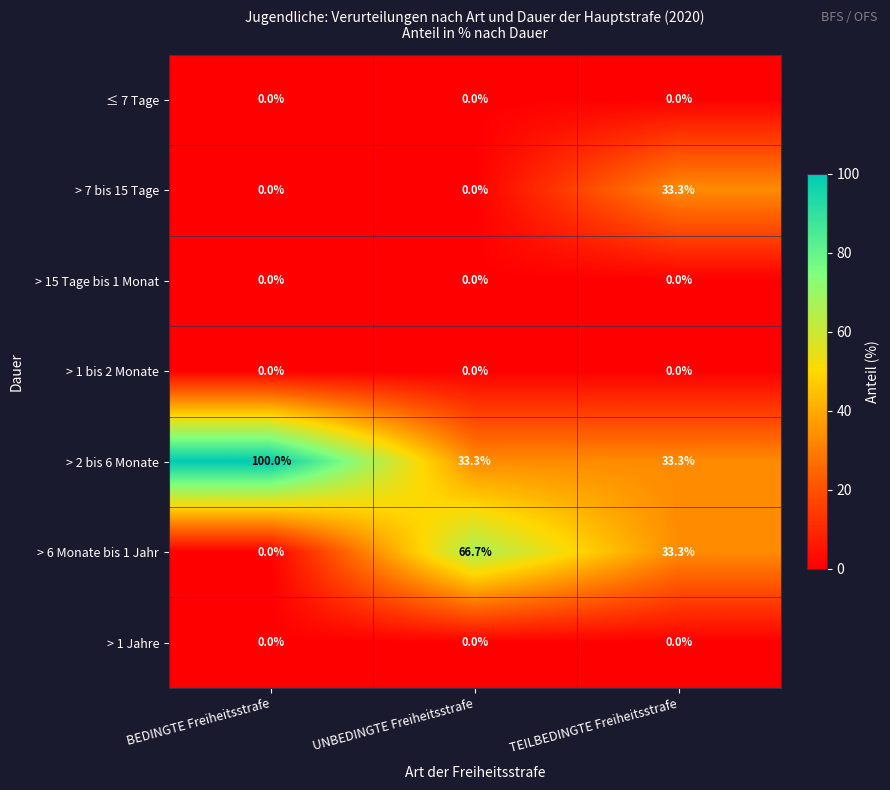

Between BEDINGTE Freiheitsstrafe and TEILBEDINGTE Freiheitsstrafe, which series saw the biggest shift?

> 2 bis 6 Monate